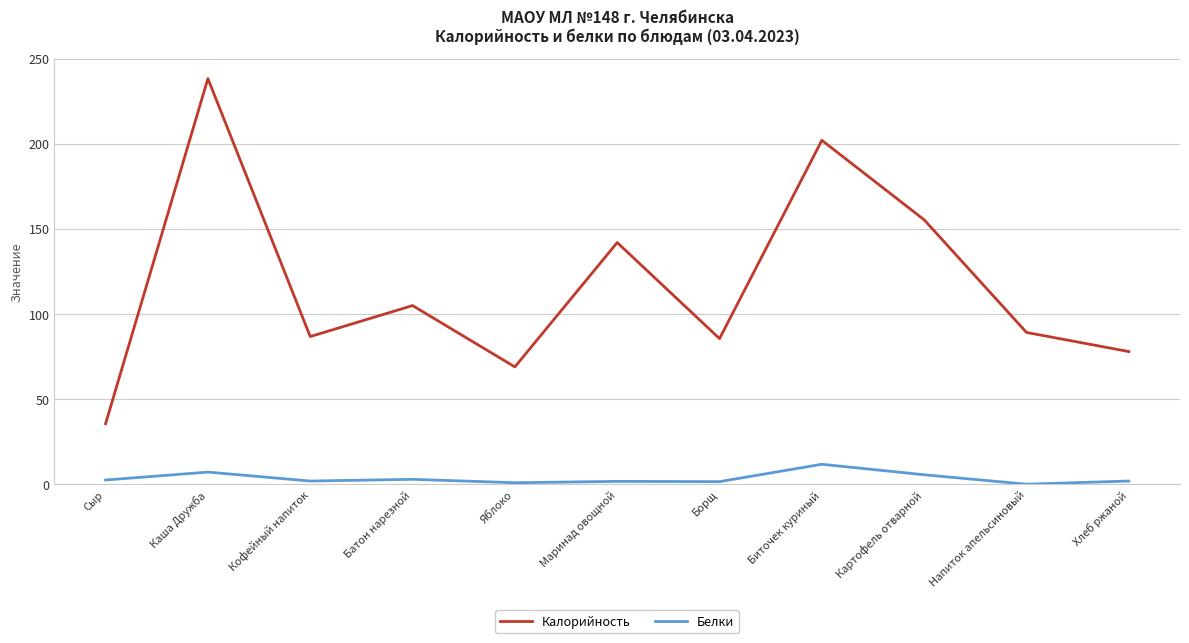

True or false: Белки has a value of 7.2 at Каша Дружба.

True